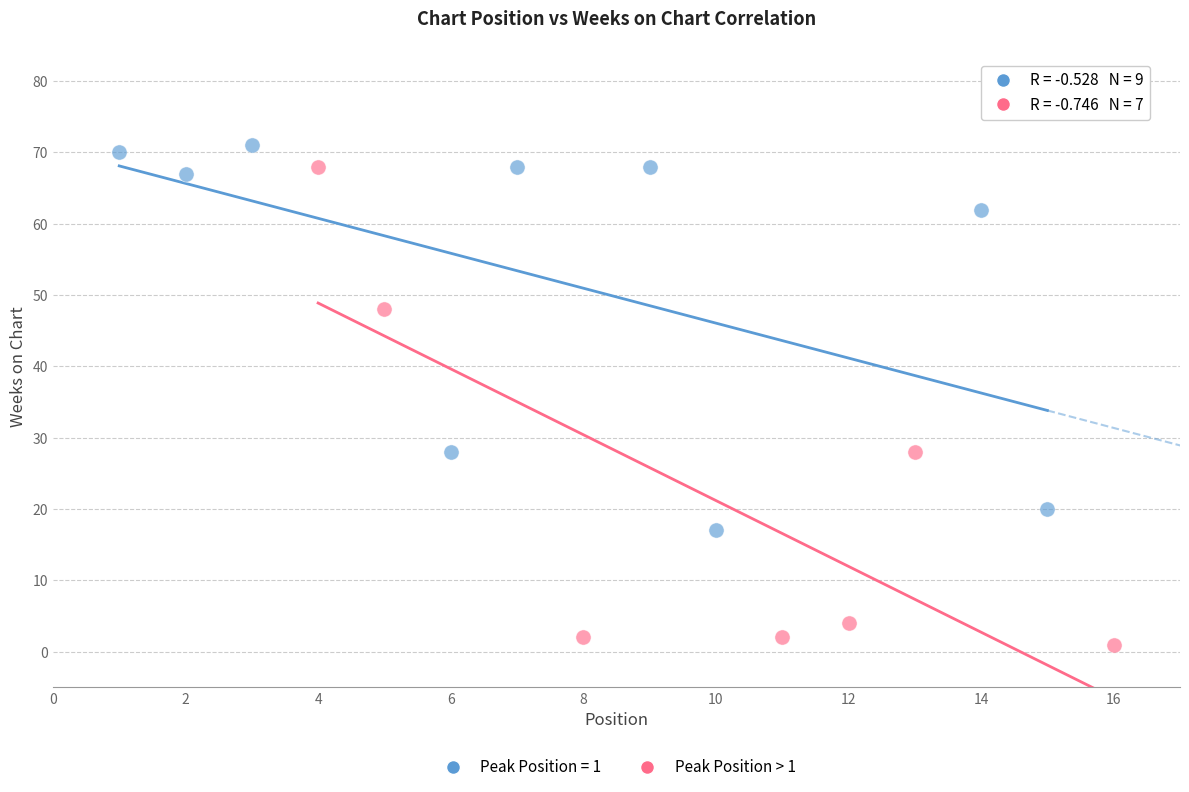

Which series has the largest Y range (max minus min)?

Peak Position > 1